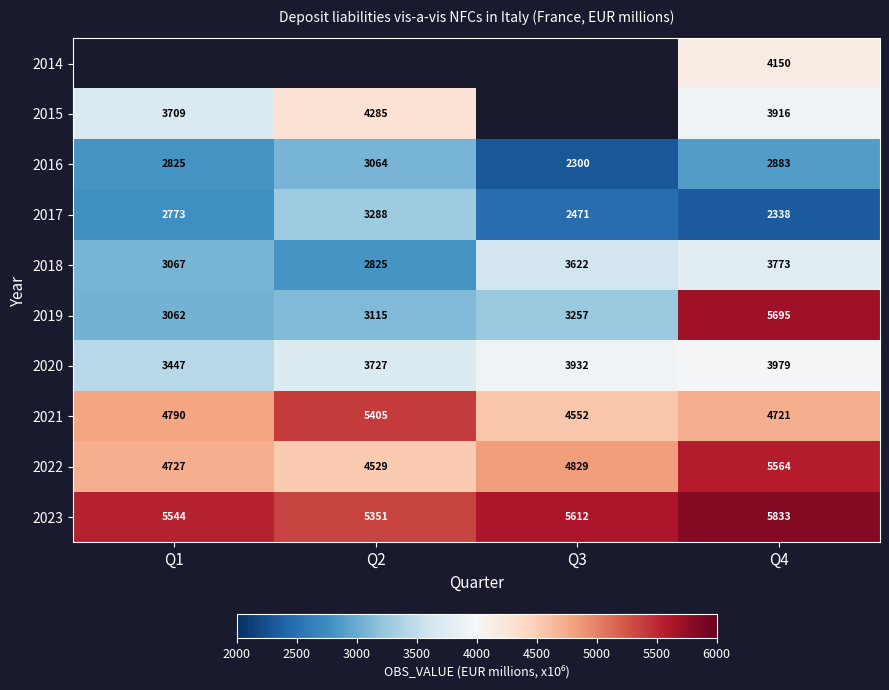

What is the difference between the maximum and minimum values in the 2023 series?

482